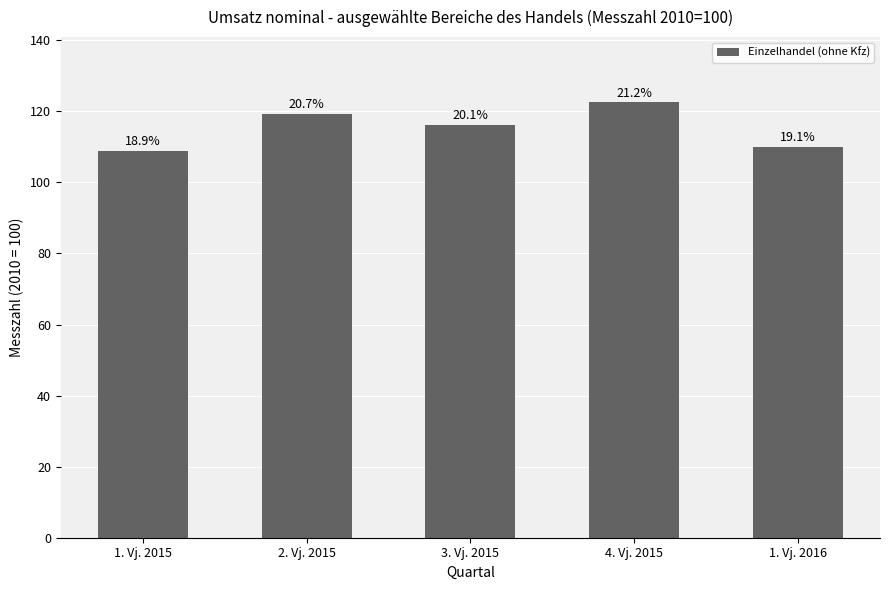

List the labels in order of value, smallest first.

1. Vj. 2015, 1. Vj. 2016, 3. Vj. 2015, 2. Vj. 2015, 4. Vj. 2015